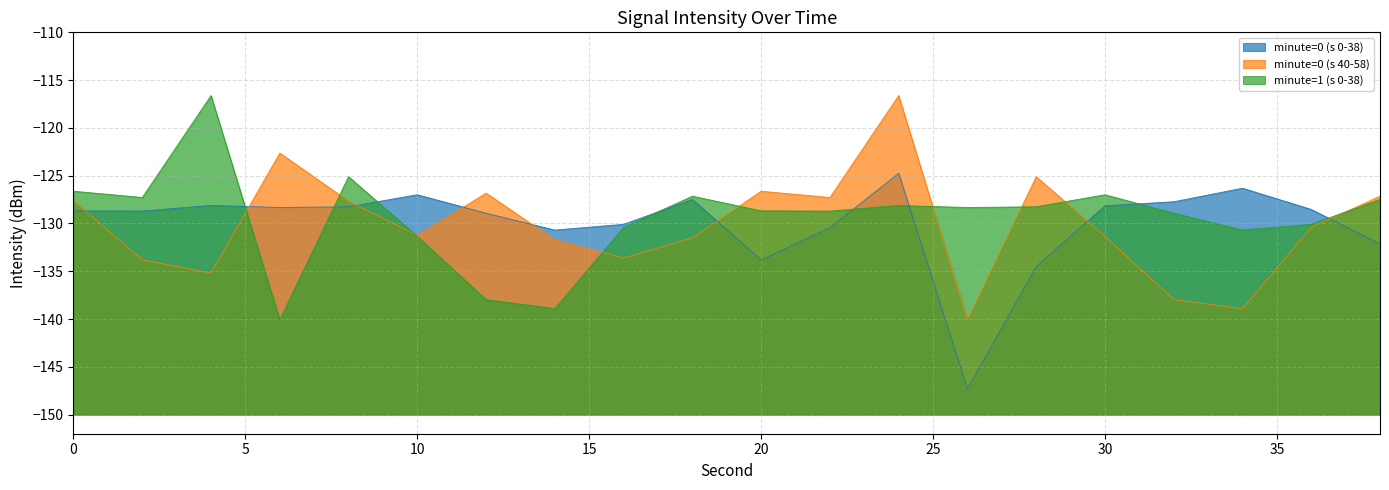

What are all the series names shown in the legend?

minute=0 (s 0-38), minute=0 (s 40-58), minute=1 (s 0-38)